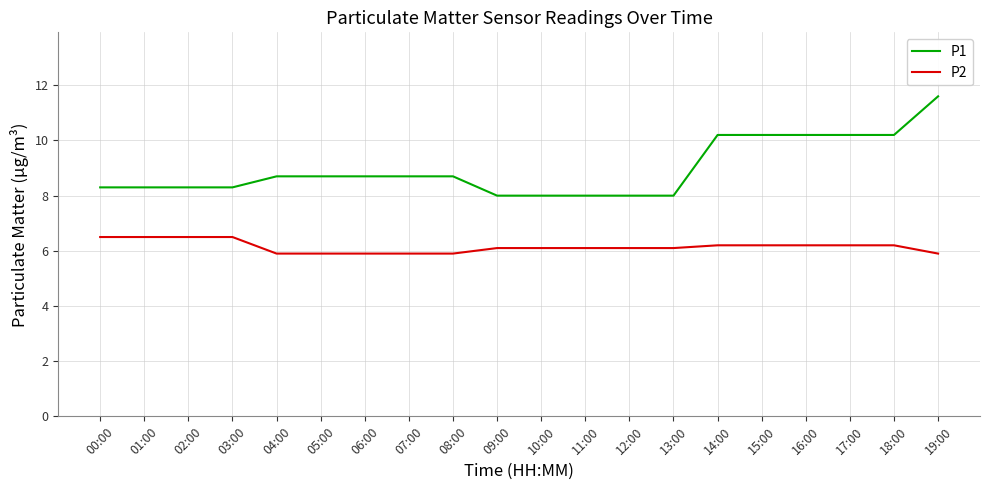

The value of P2 at 13:00 is 3.6. True or false?

False